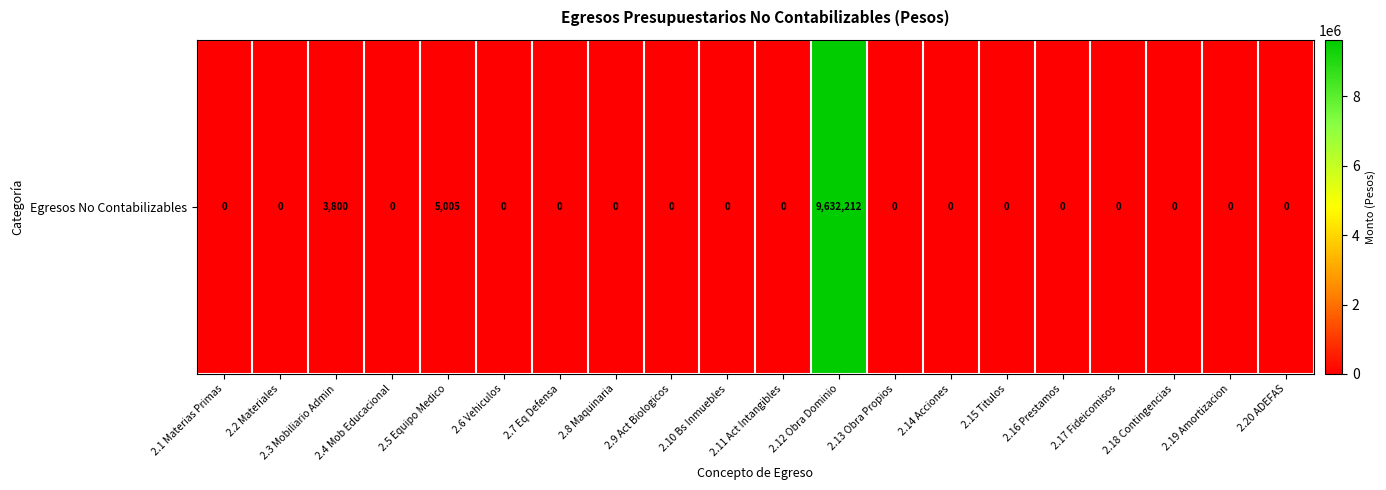

Rank the categories by value from lowest to highest.

2.1 Materias Primas, 2.2 Materiales, 2.4 Mob Educacional, 2.6 Vehiculos, 2.7 Eq Defensa, 2.8 Maquinaria, 2.9 Act Biologicos, 2.10 Bs Inmuebles, 2.11 Act Intangibles, 2.13 Obra Propios, 2.14 Acciones, 2.15 Titulos, 2.16 Prestamos, 2.17 Fideicomisos, 2.18 Contingencias, 2.19 Amortizacion, 2.20 ADEFAS, 2.3 Mobiliario Admin, 2.5 Equipo Medico, 2.12 Obra Dominio